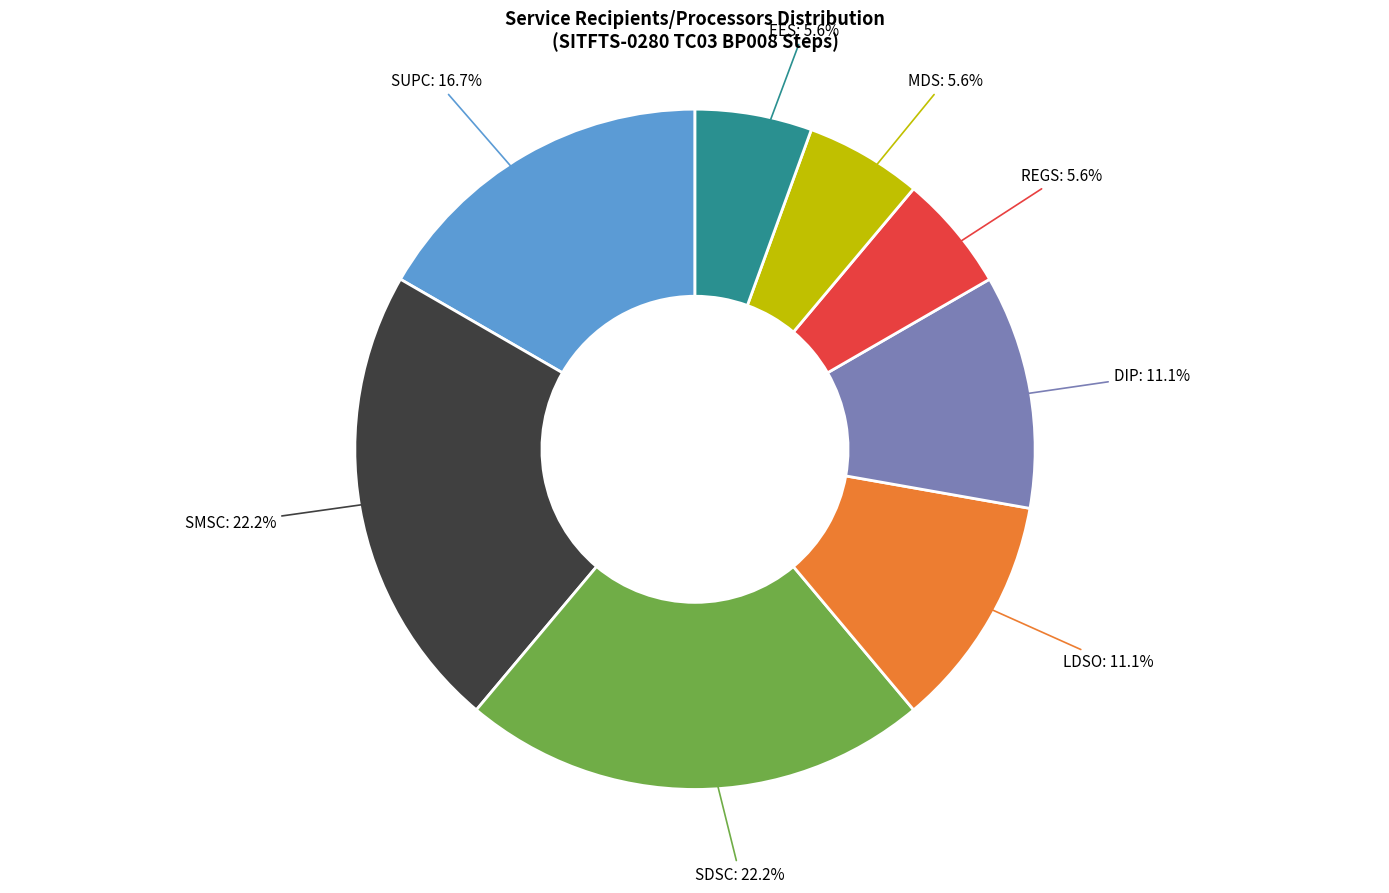

Does any single category account for the majority?

No